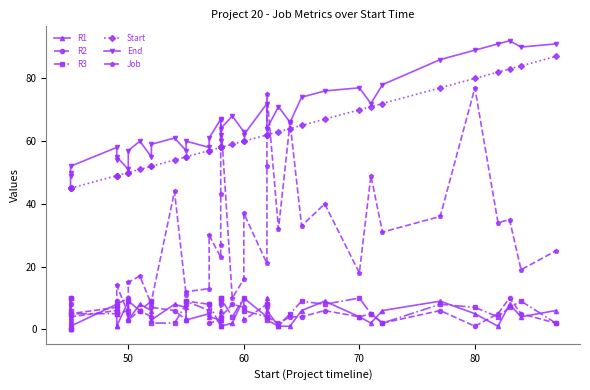

True or false: End and Start cross at least once.

False